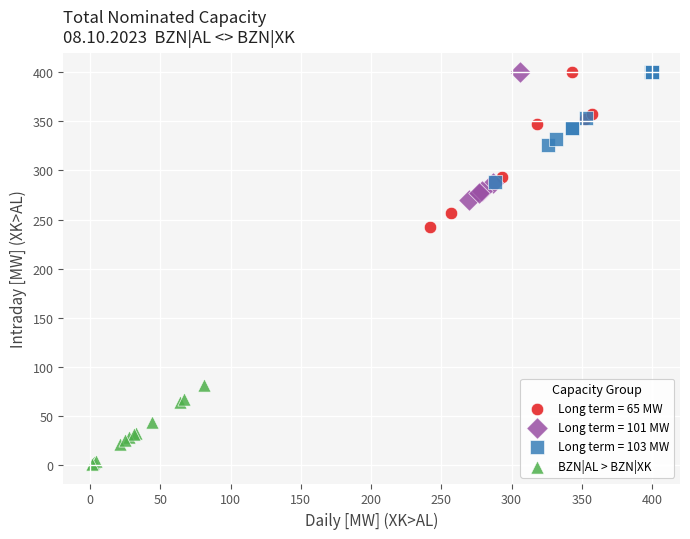

Which series has the largest Y range (max minus min)?

Long term = 65 MW